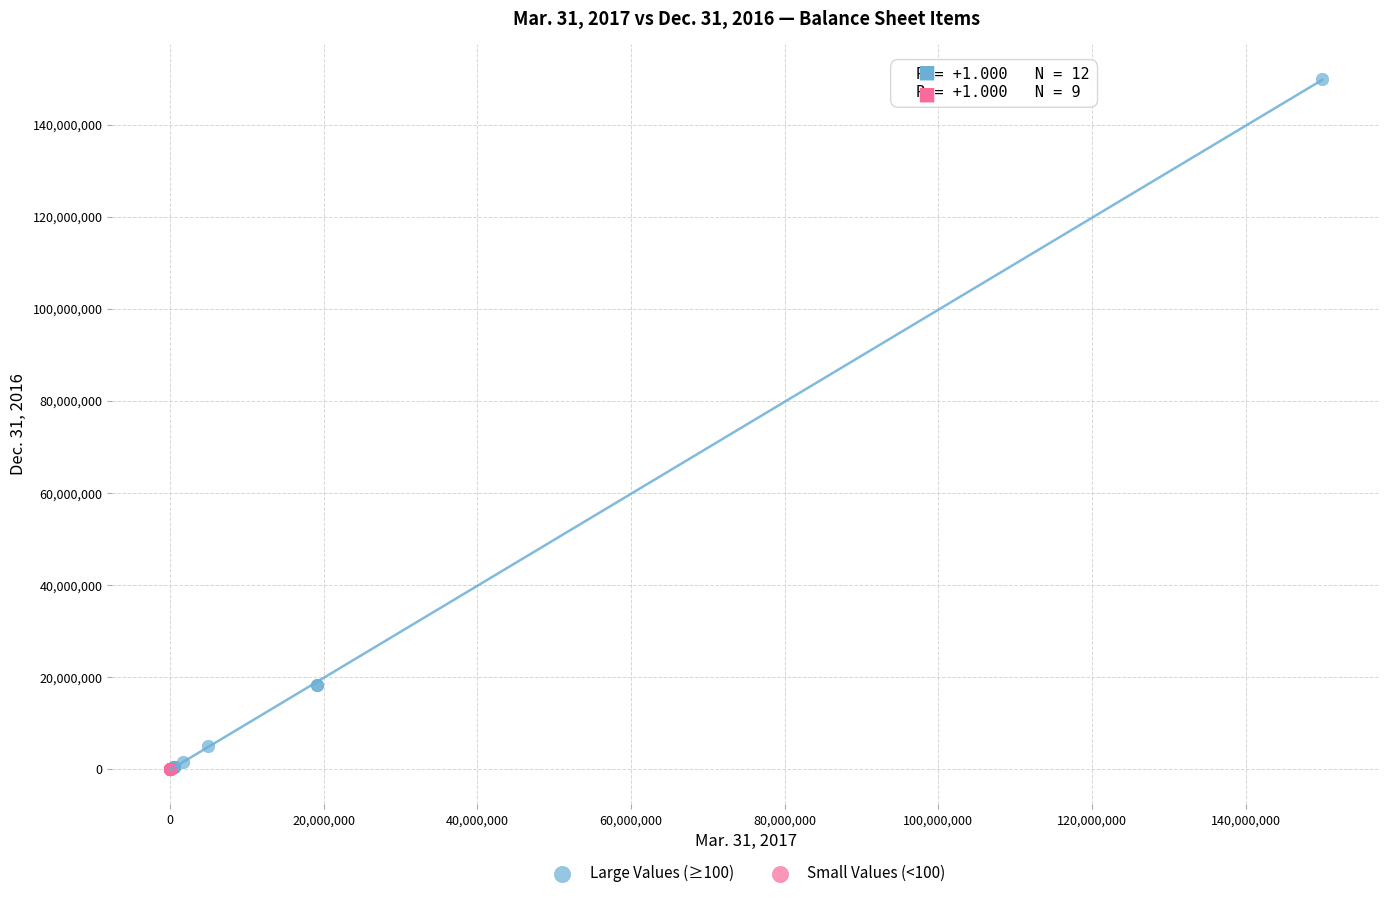

Which series has the widest spread of Y values?

Large Values (≥100)